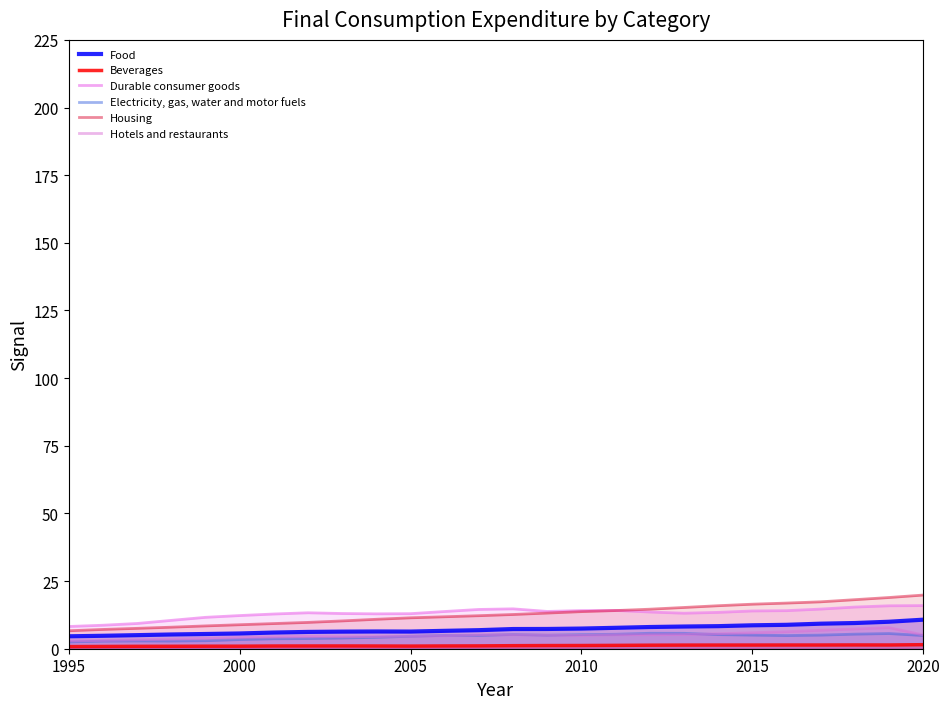

True or false: Beverages and Hotels and restaurants cross at least once.

False